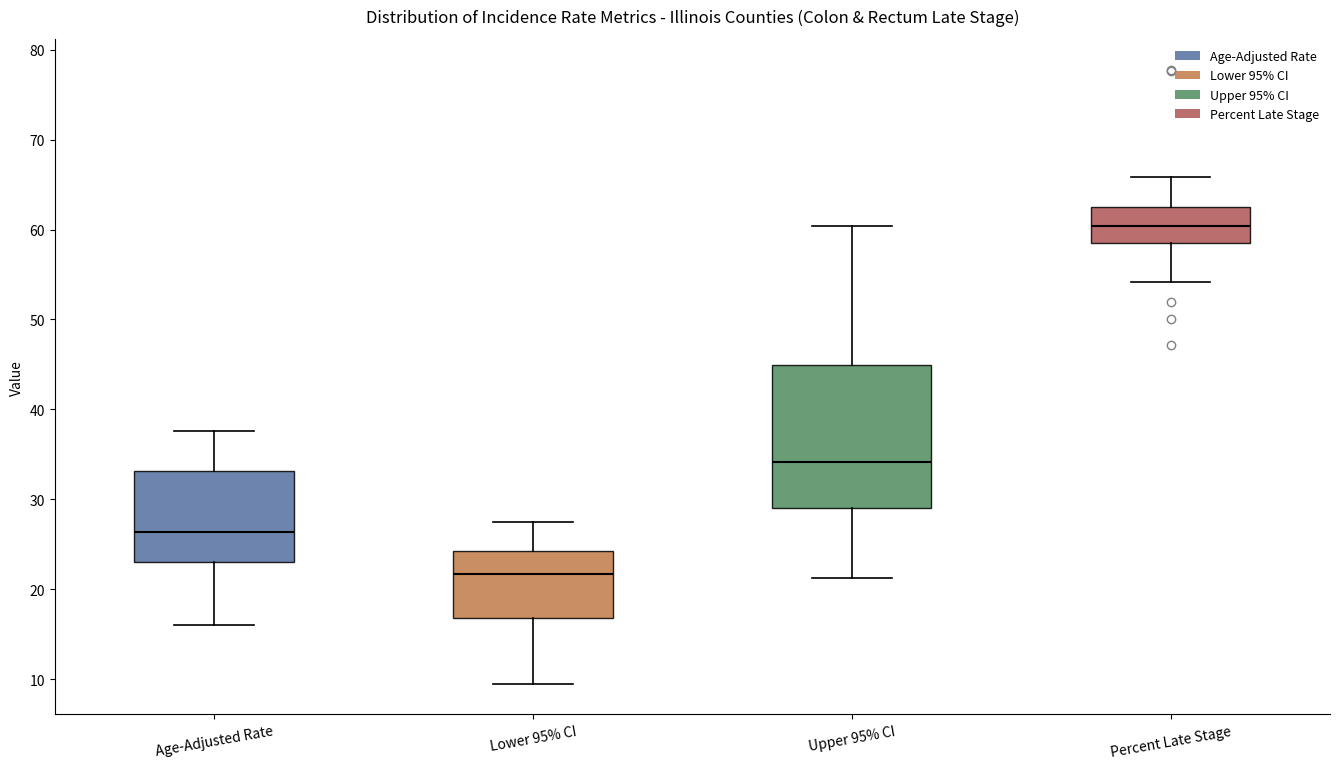

Where does the median line of the box for Upper 95% CI sit on the y-axis? The values are not printed on the chart, so give them approximately, as read against the axis.

34